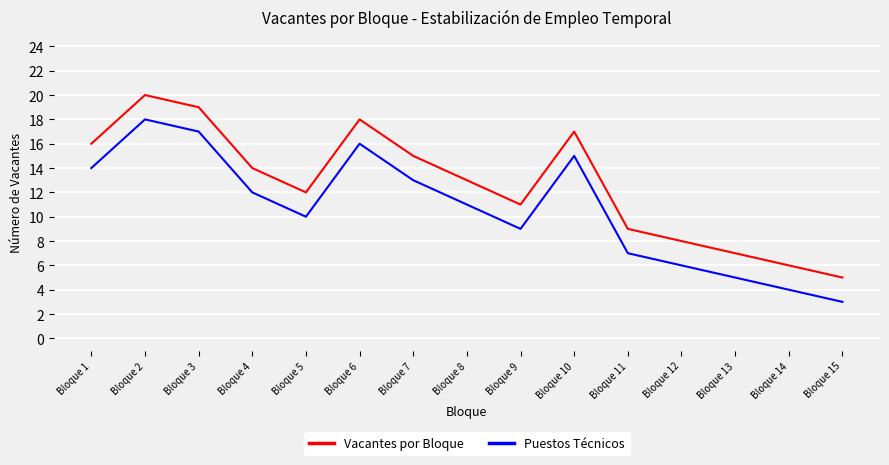

Where is the first local minimum for Vacantes por Bloque?

Bloque 5